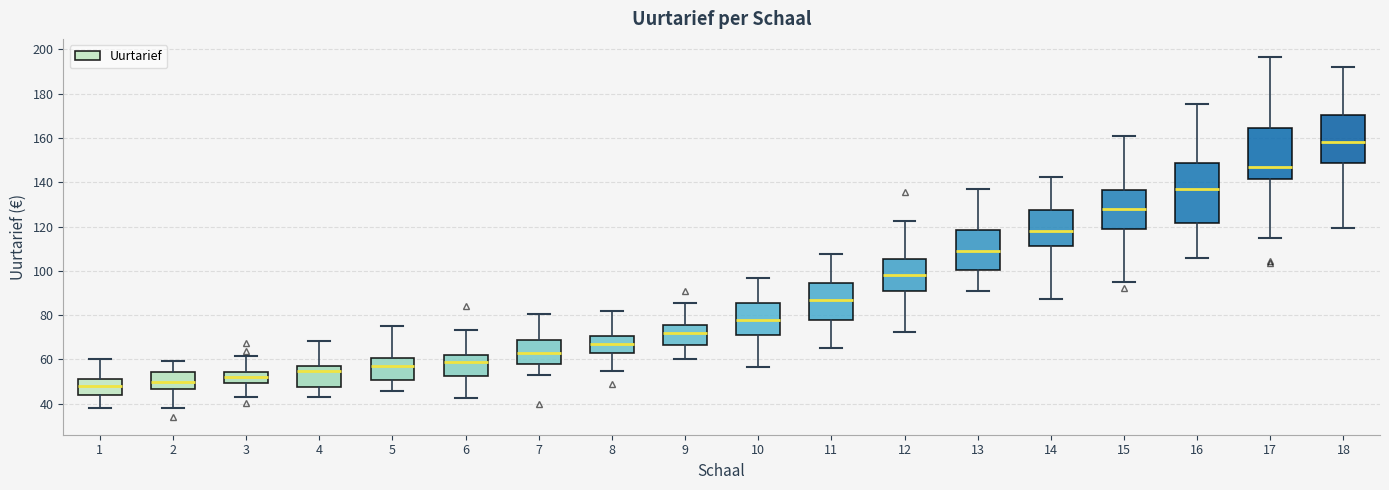

Where does the lower whisker of the box at x = 10 end on the y-axis? The values are not printed on the chart, so give them approximately, as read against the axis.

56